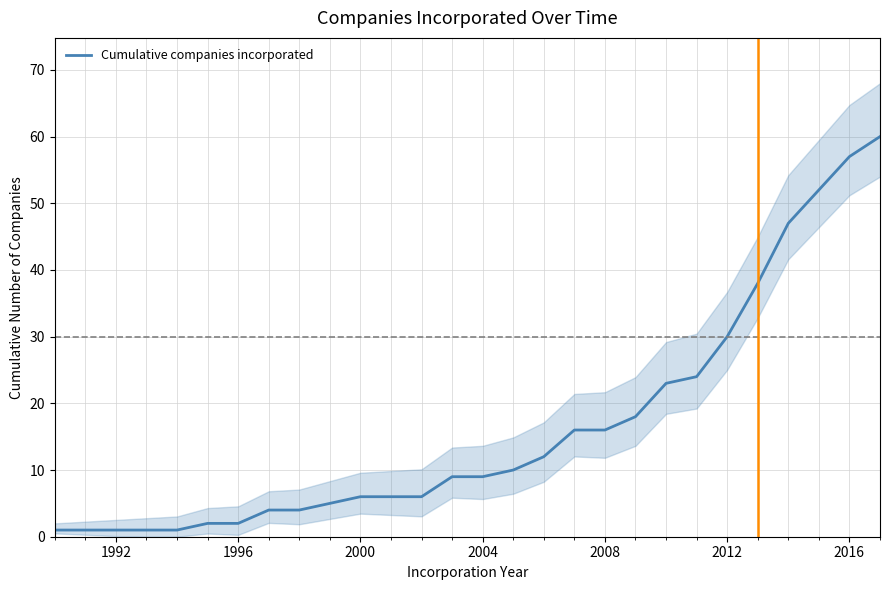

Is it true that Cumulative companies incorporated equals 2 at 1996?

True